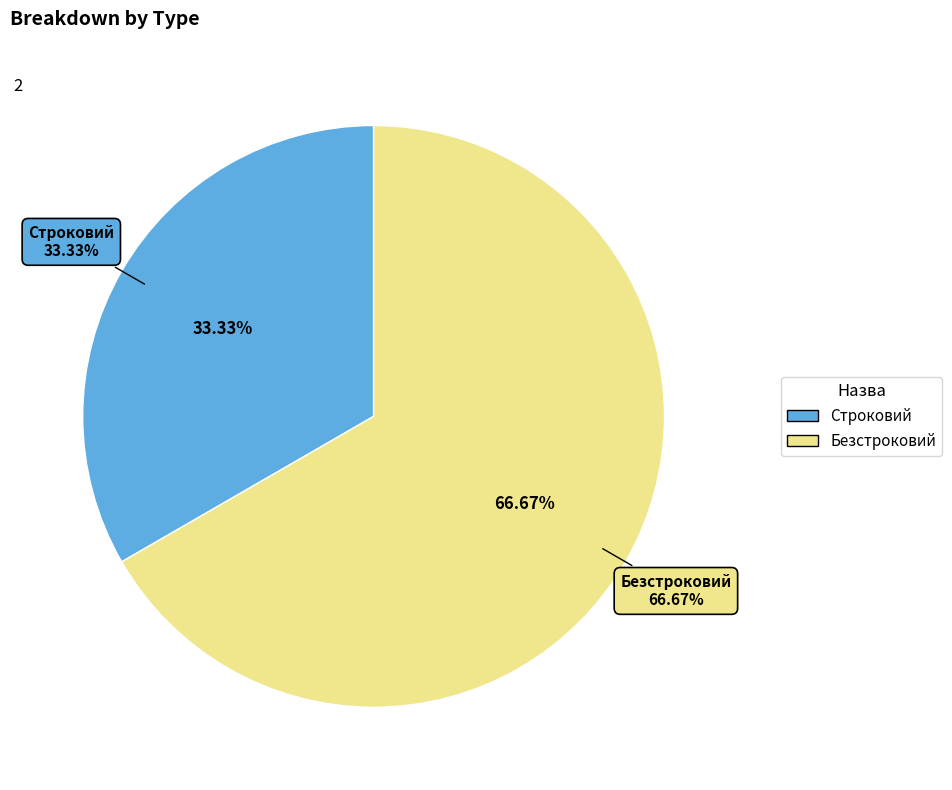

What percentage is NOT represented by Строковий?

66.7%